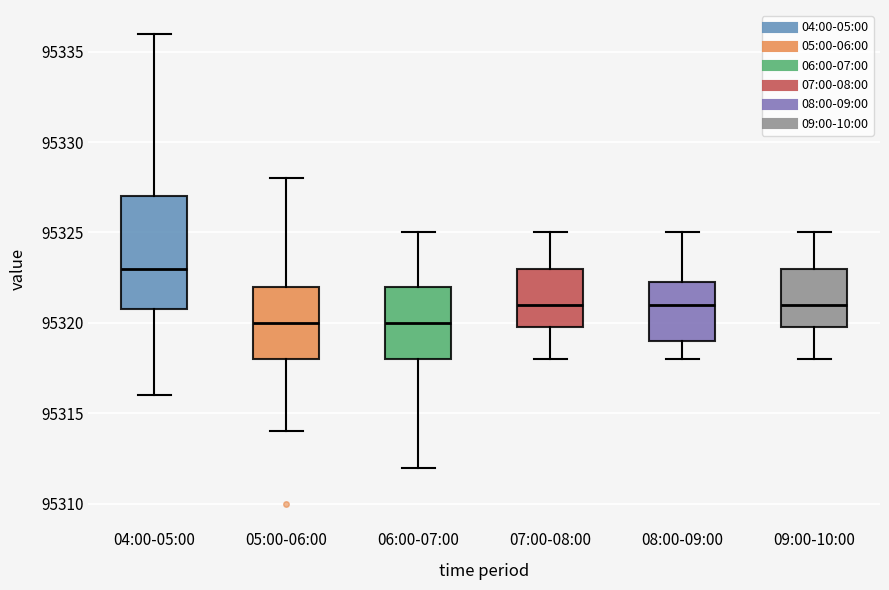

Where is the lower edge of the box for 08:00-09:00 on the y-axis? The values are not printed on the chart, so give them approximately, as read against the axis.

95319.0